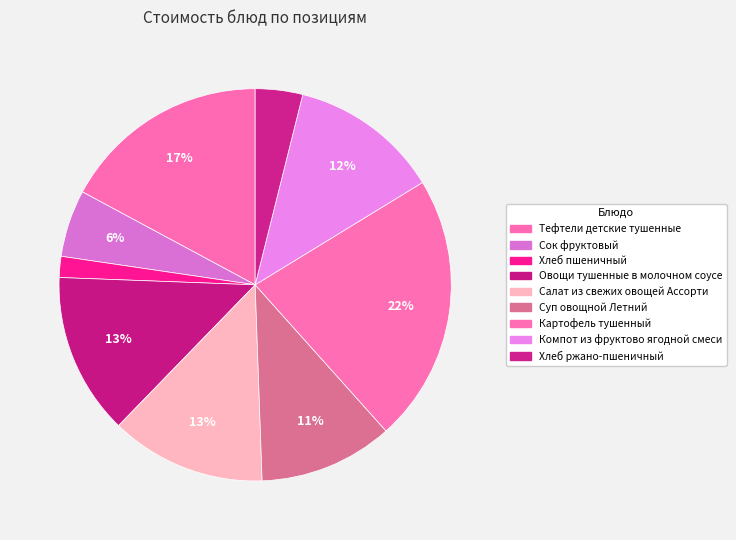

To the nearest percent, what is the difference between the largest and smallest slice percentages?

20%